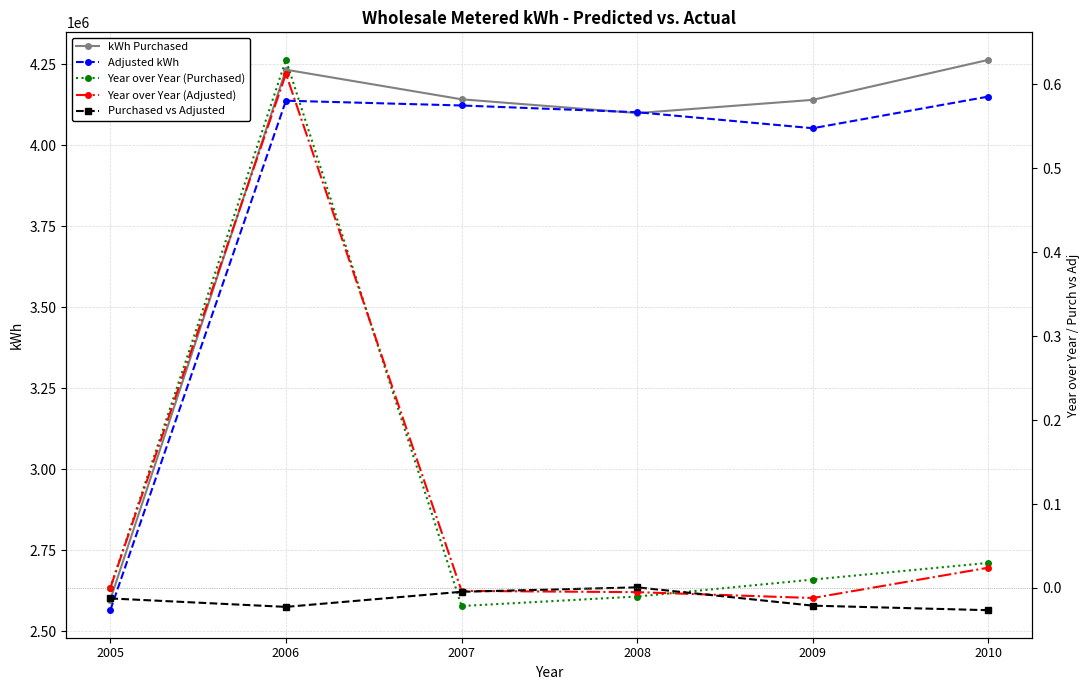

Reading left to right, transcribe all the data shown in this chart.

kWh Purchased: 2005=2598159.8	2006=4233263.5	2007=4141943.8	2008=4099392.6	2009=4140210.3	2010=4263662.8
Adjusted kWh: 2005=2565573.5	2006=4137611.8	2007=4122882.5	2008=4102071.3	2009=4052678.9	2010=4150412.7
Year over Year (Purchased): 2005=0.0	2006=0.6	2007=-0.0	2008=-0.0	2009=0.0	2010=0.0
Year over Year (Adjusted): 2005=0.0	2006=0.6	2007=-0.0	2008=-0.0	2009=-0.0	2010=0.0
Purchased vs Adjusted: 2005=-0.0	2006=-0.0	2007=-0.0	2008=0.0	2009=-0.0	2010=-0.0